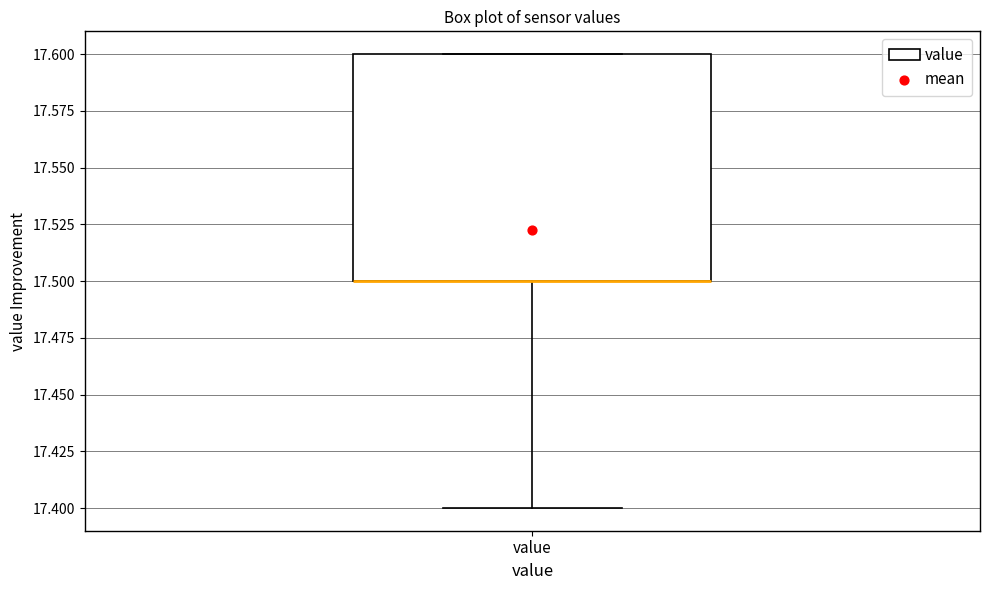

Where does the lower whisker of the box for value end on the y-axis? The values are not printed on the chart, so give them approximately, as read against the axis.

17.4